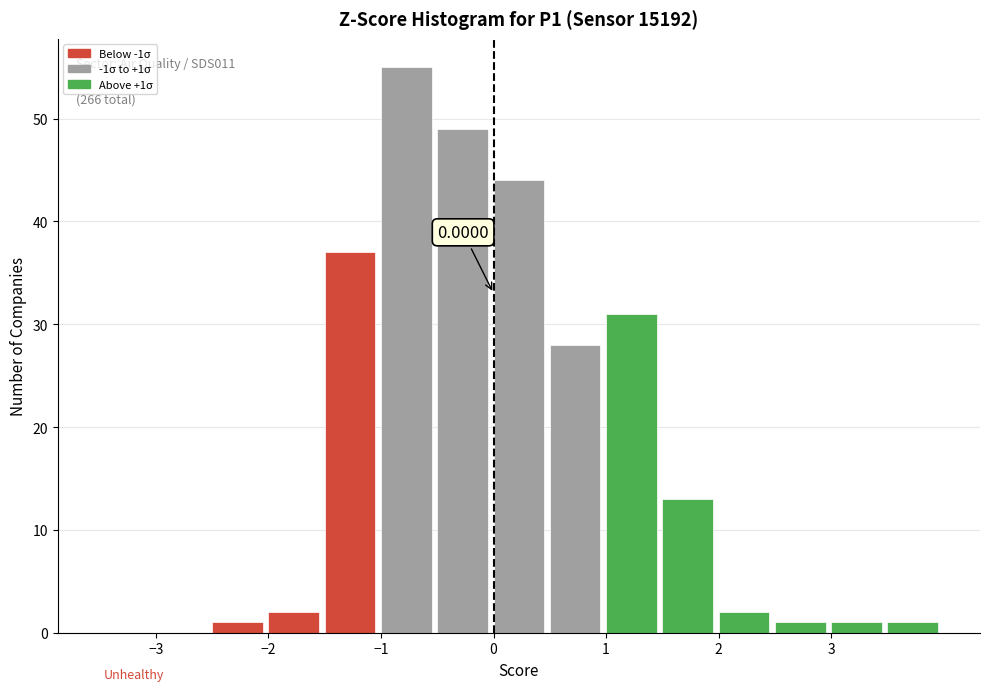

Which range on the x-axis has the tallest bar?

-1.0 to -0.5